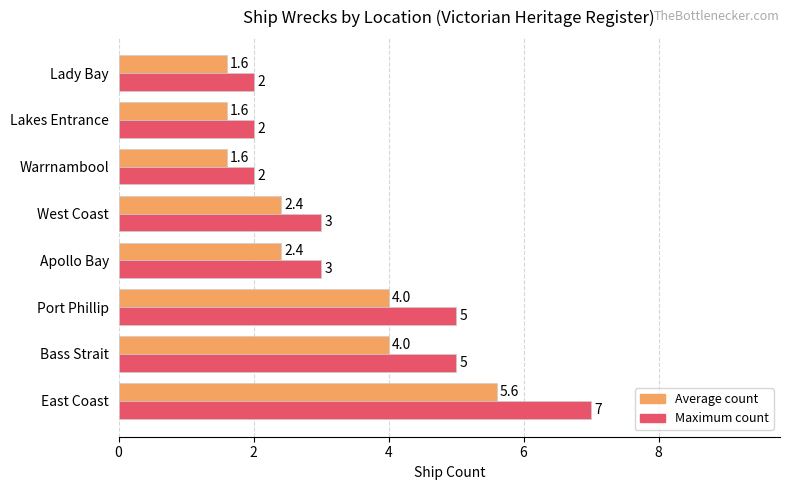

What is the total value across all series at Port Phillip?

9.0